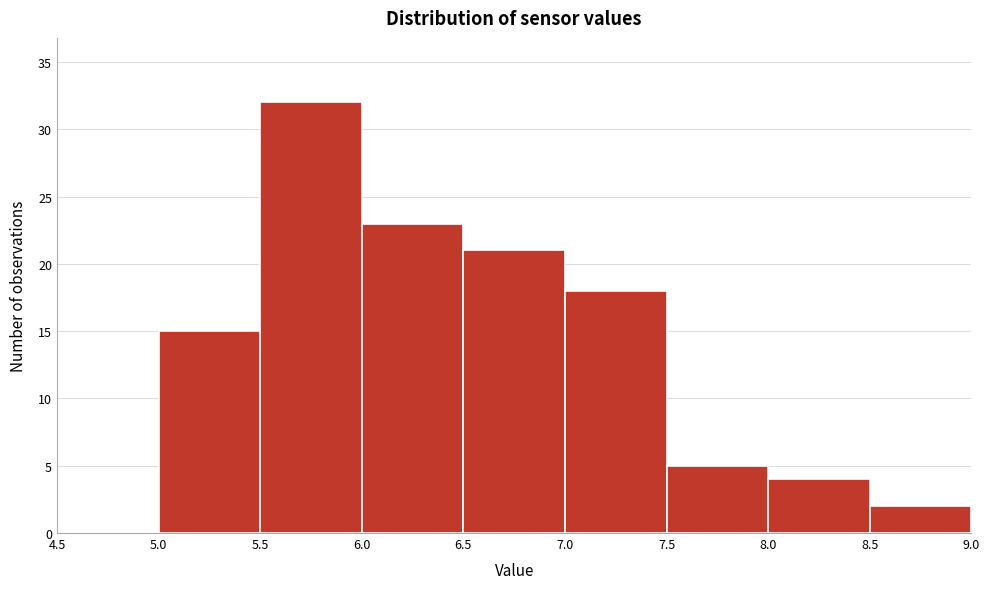

Over which range of the x-axis is the bar tallest?

5.5 to 6.0